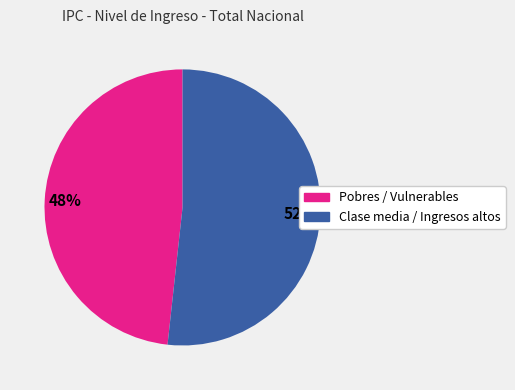

Is there a majority slice in this chart?

Yes